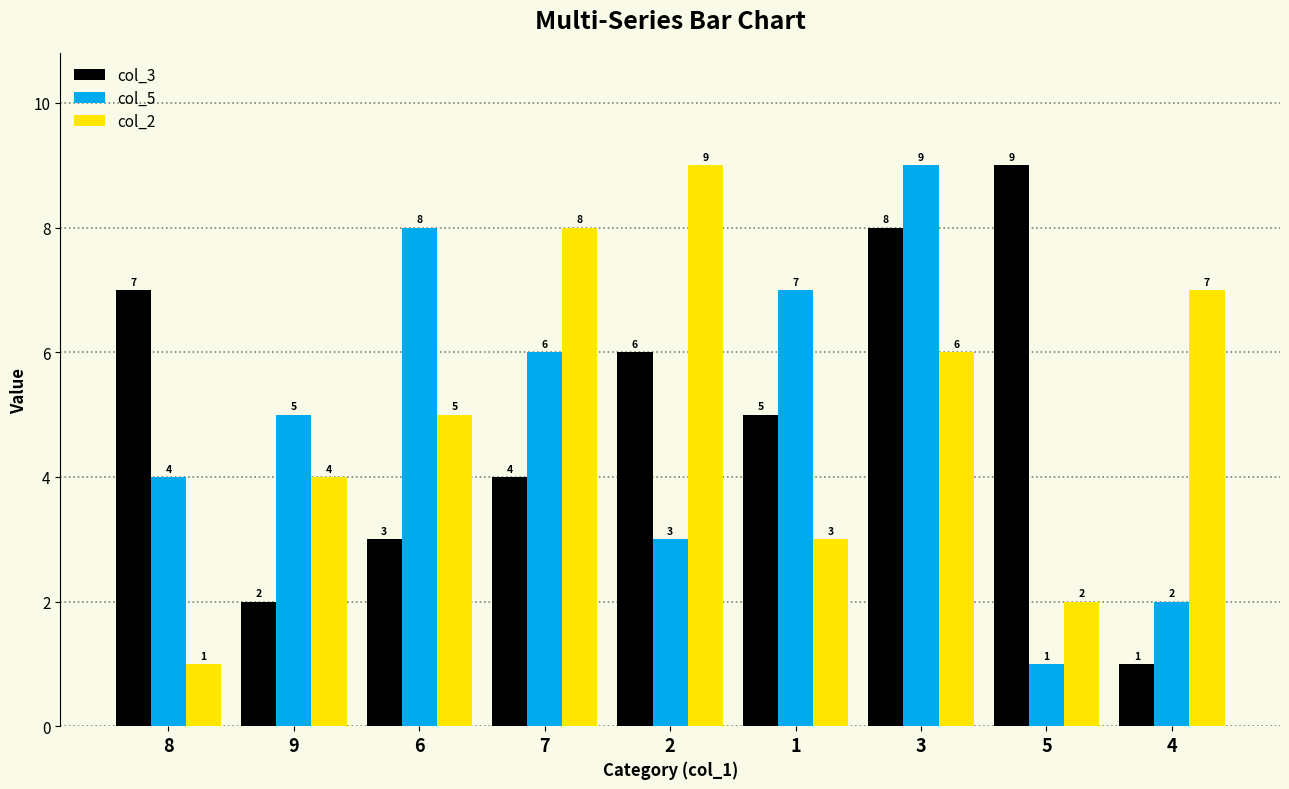

What is the greatest value displayed?

9